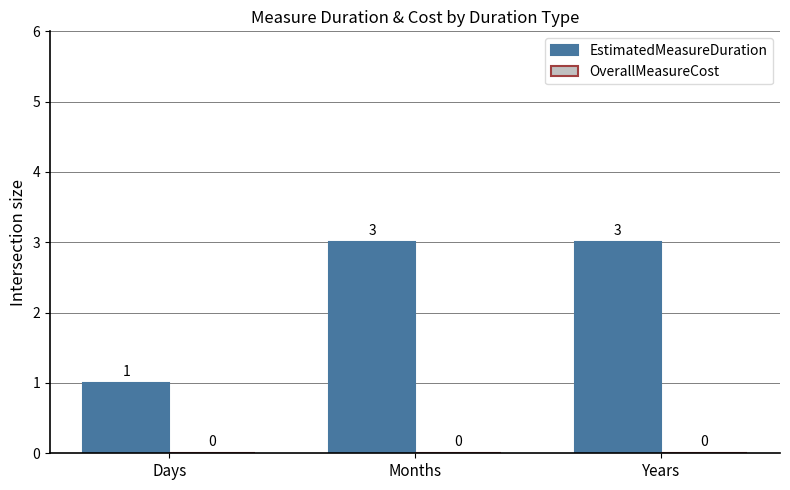

Reading left to right, list all the values displayed in this chart.

1	3	3